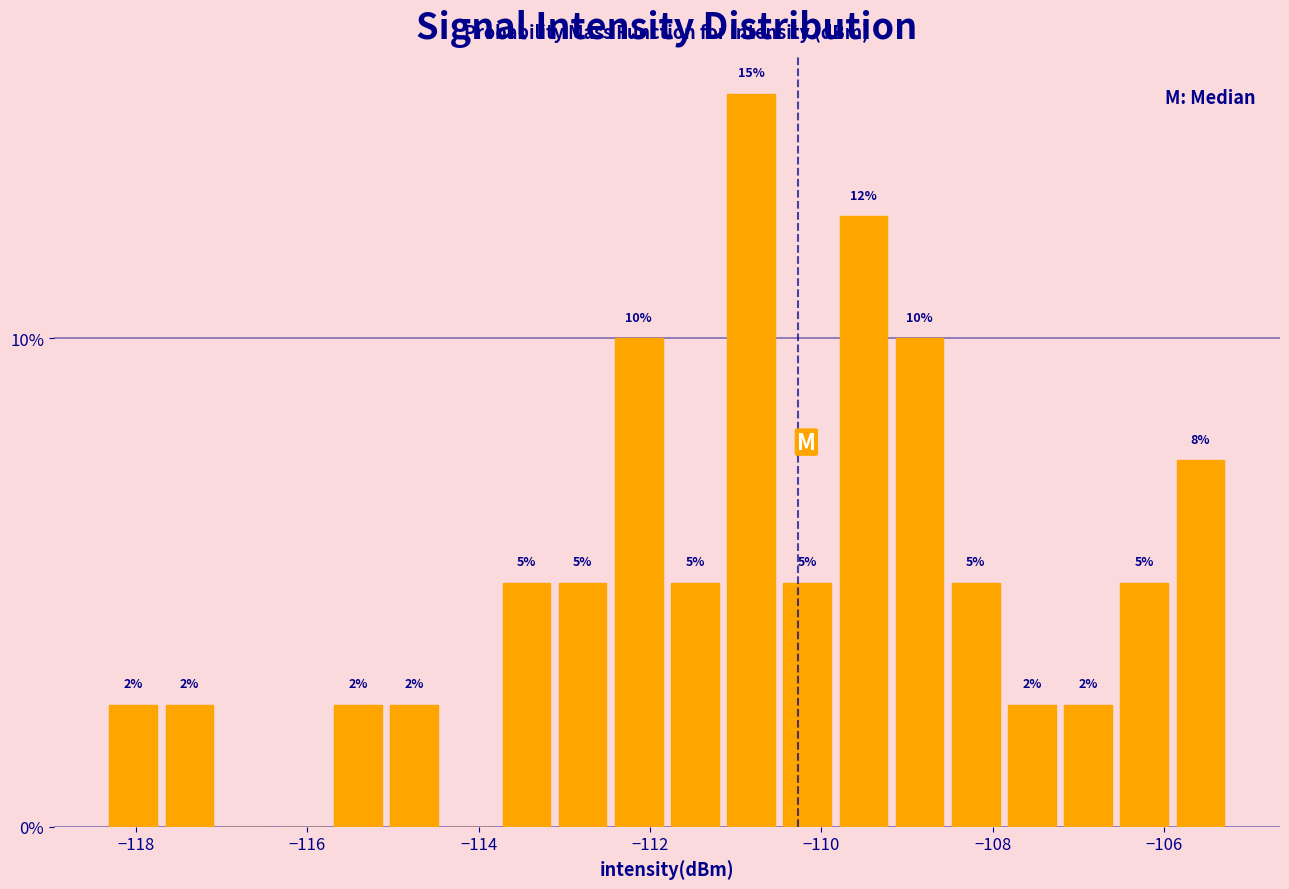

Read against the x-axis, roughly where is the centre of the tallest bar?

-110.8